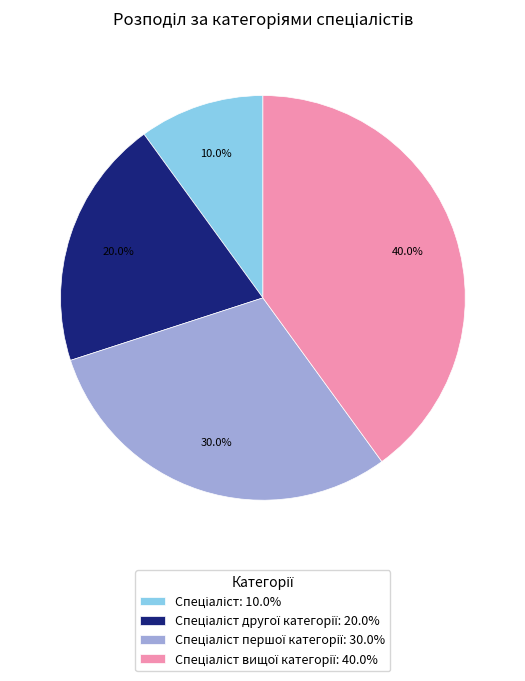

Is there any slice that represents more than half of the pie?

No